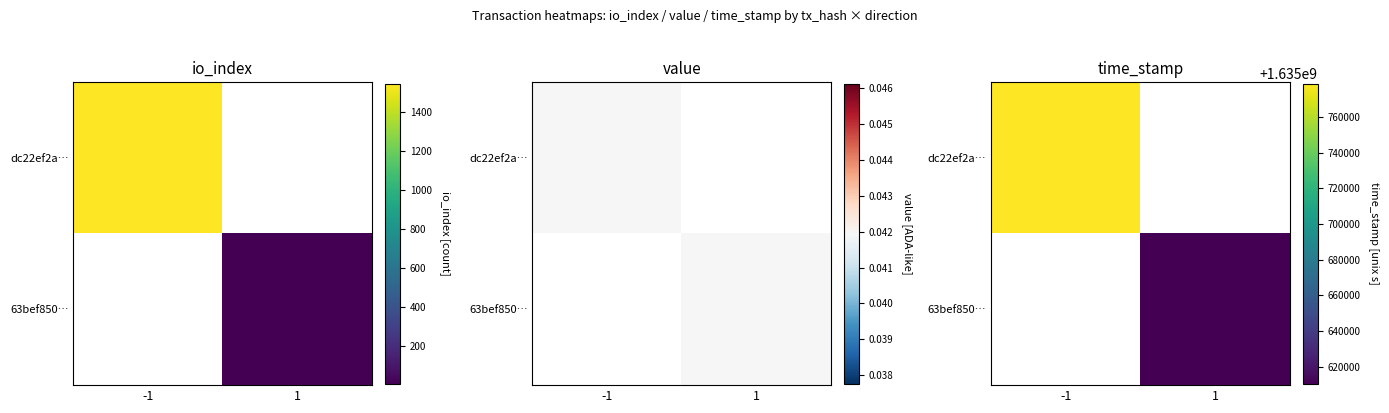

Which label corresponds to the largest value in the chart?

-1